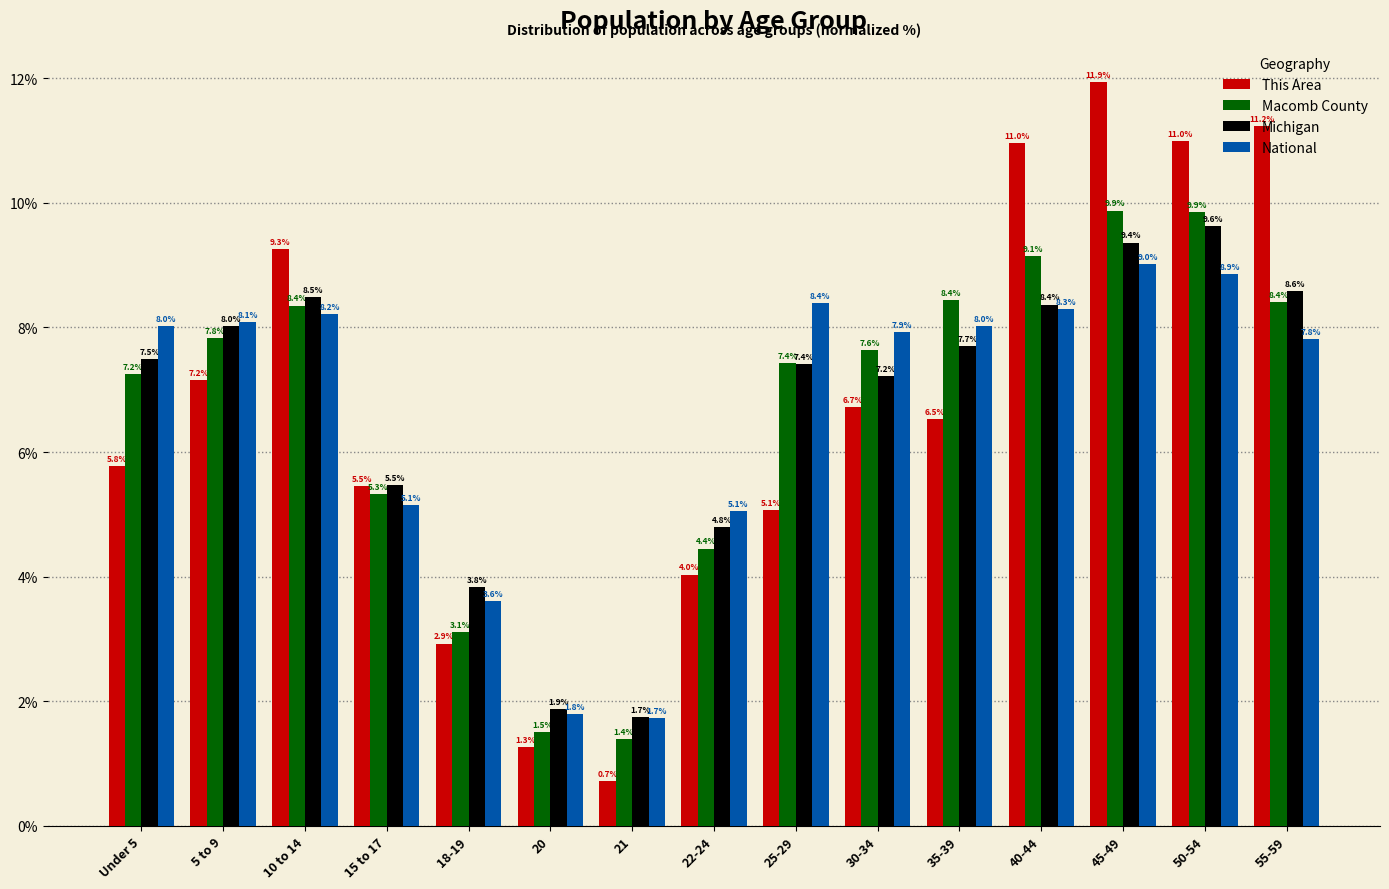

At how many categories does at least one series exceed 9?

5